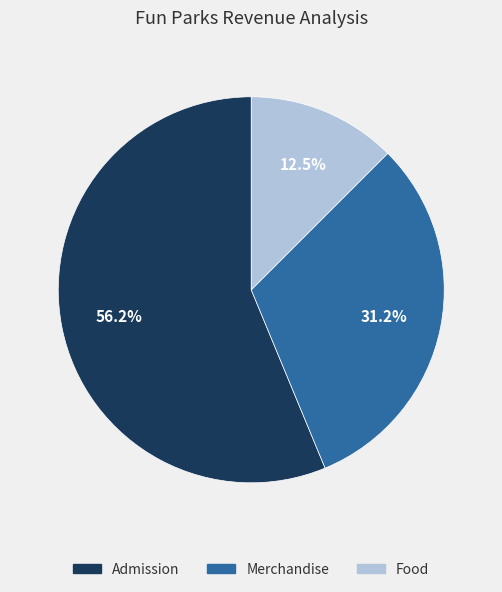

Rank the categories by value from lowest to highest.

Food, Merchandise, Admission